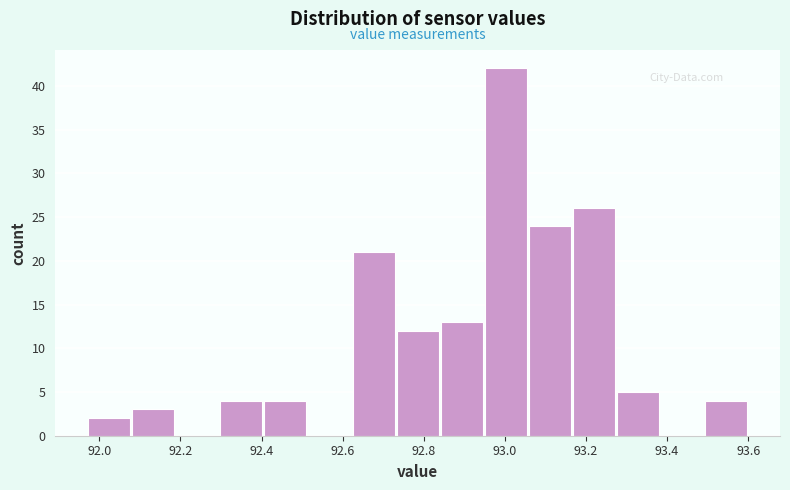

What is the height of the bar covering 92.30 to 92.40 on the x-axis? Neither the bar edges nor the heights are printed on the chart, so give them approximately, as read against the axes.

4